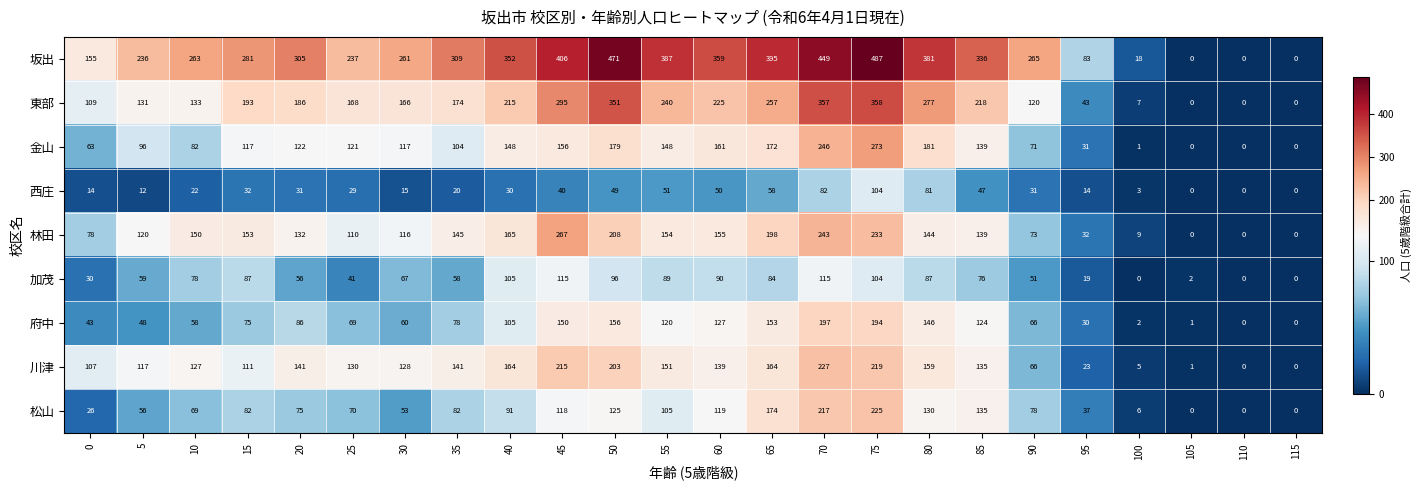

What is the maximum value shown in the chart?

487